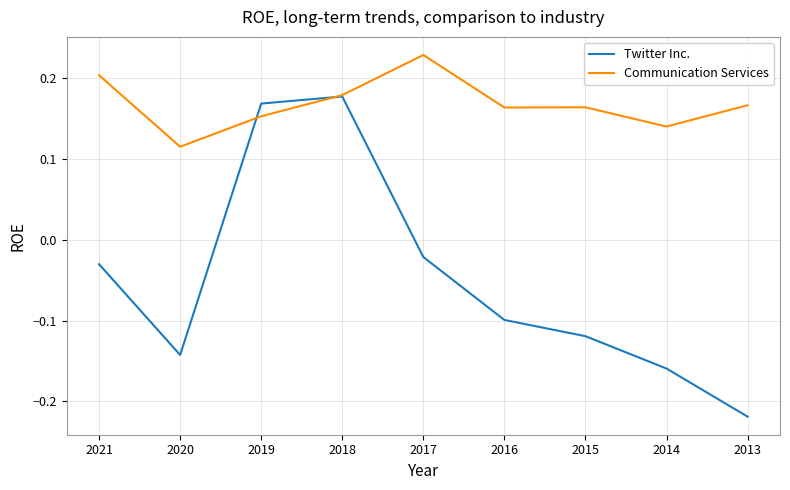

At which category does Twitter Inc. reach its first local valley?

2020